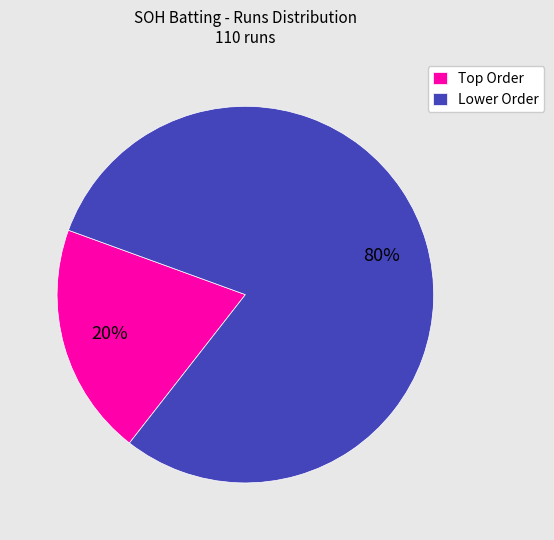

True or false: Lower Order accounts for 80% of the total.

True